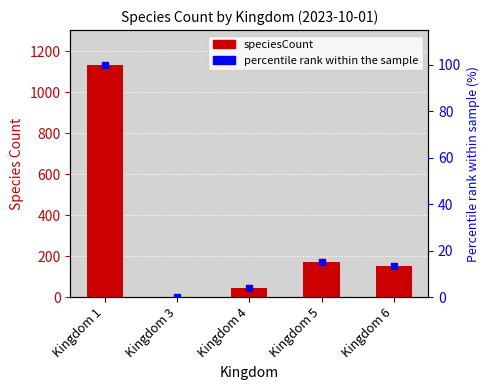

Which series has the largest total across all categories?

speciesCount